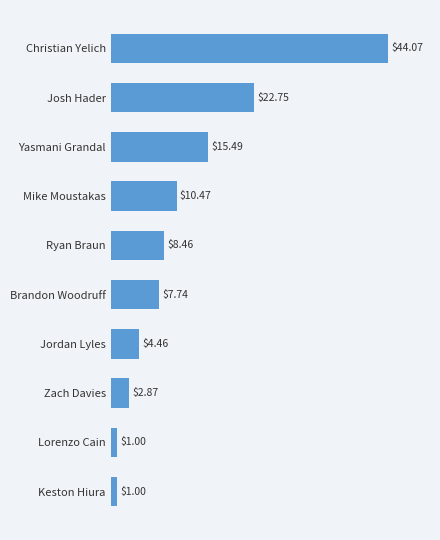

Does the chart contain stacked bars?

No